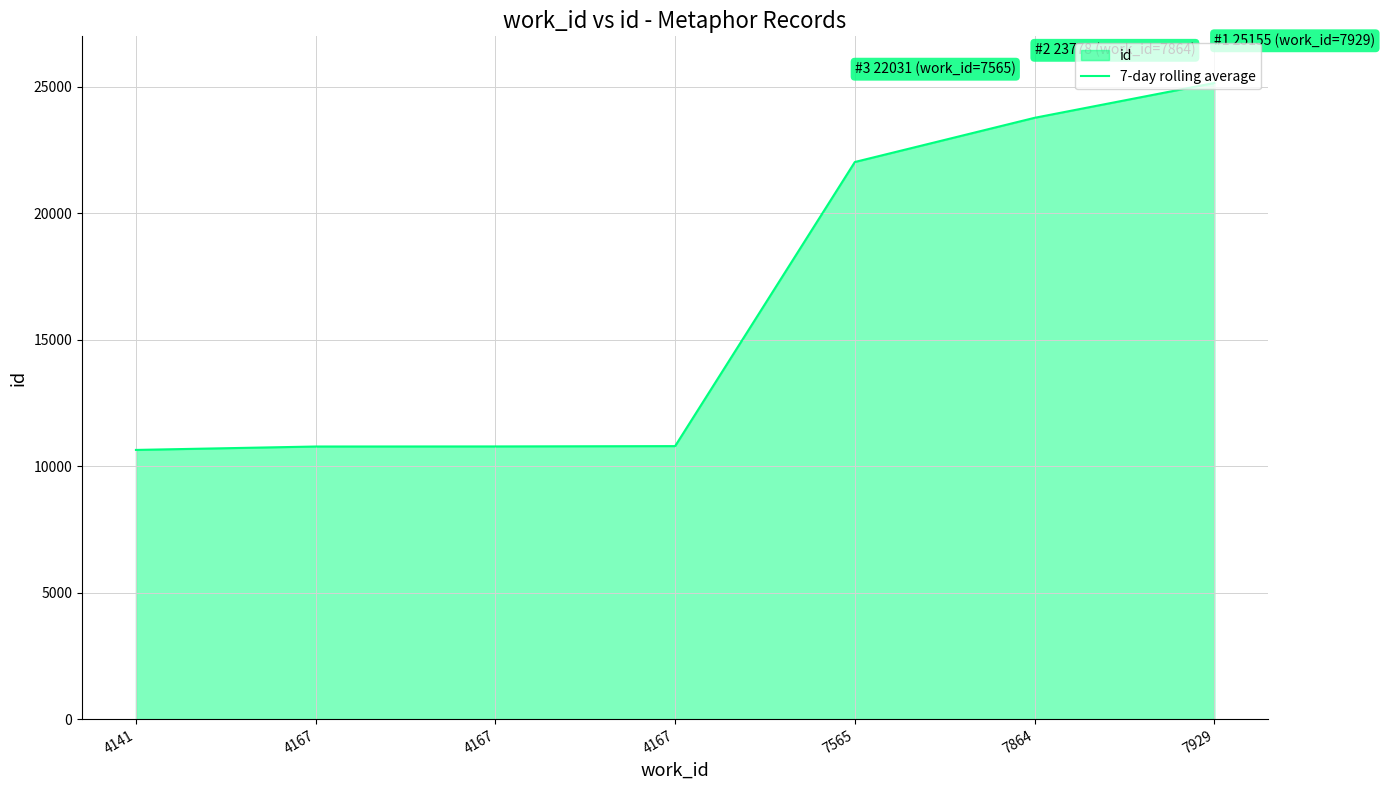

At which label does the data first exceed 10797?

7565